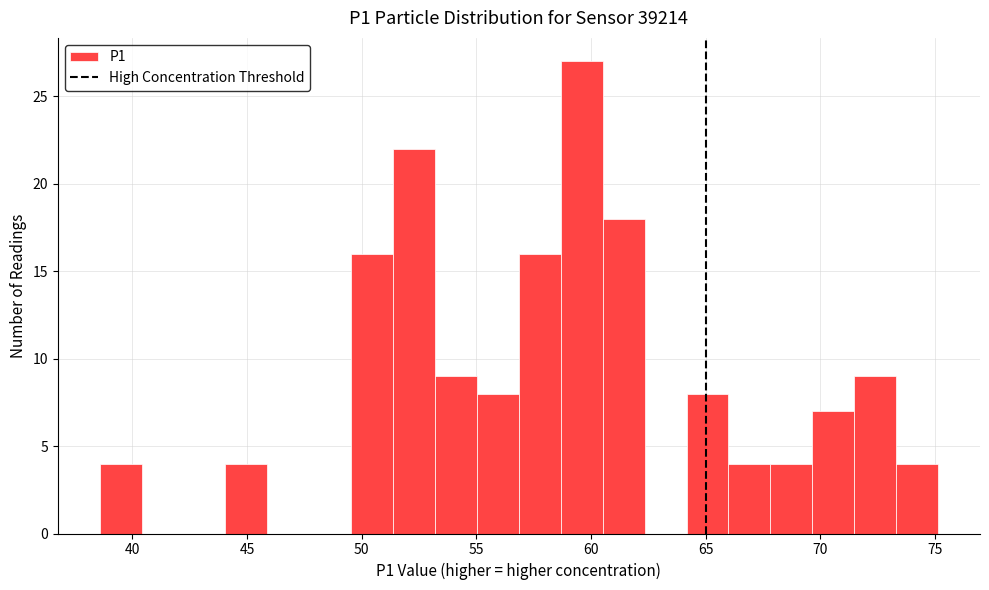

Read against the x-axis, roughly where is the centre of the tallest bar?

59.5